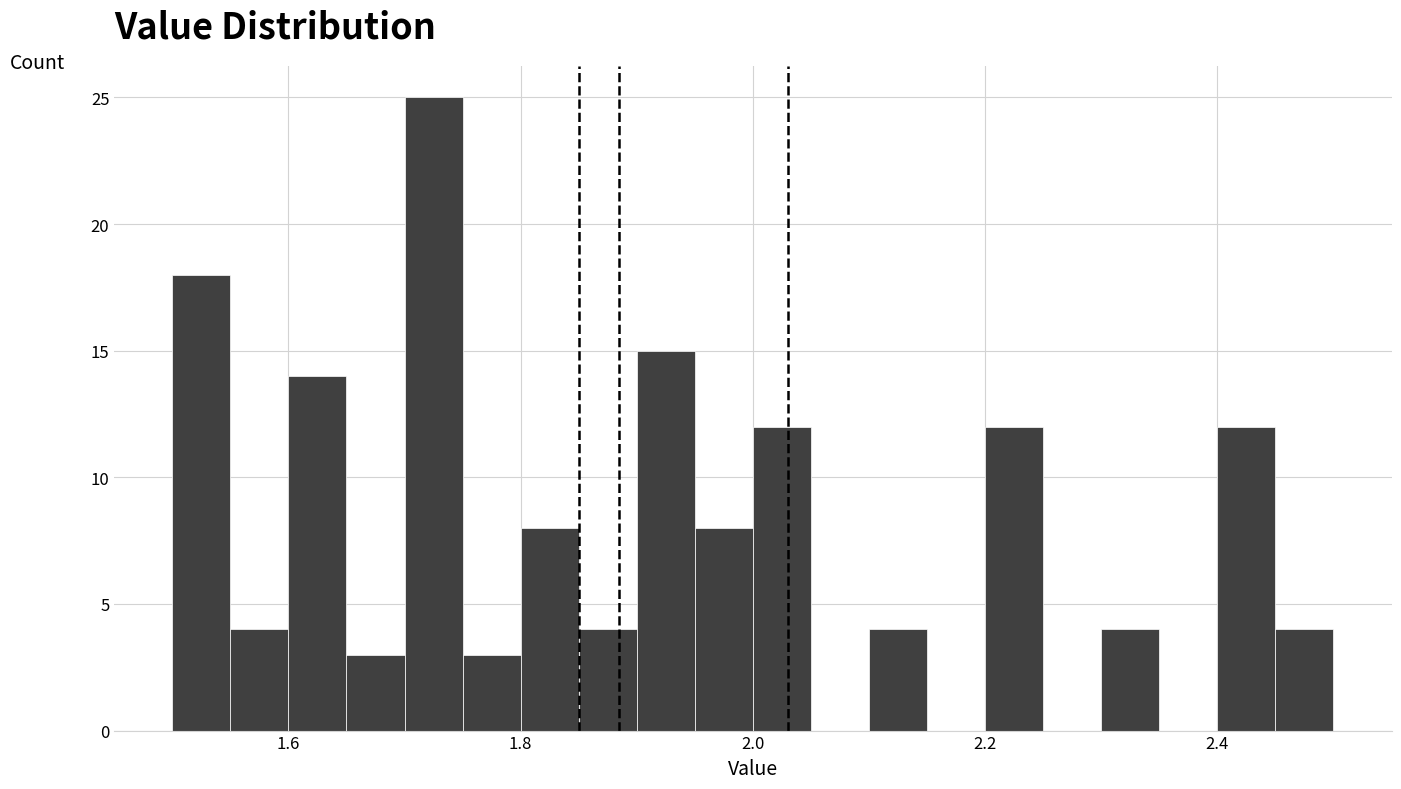

Around what value on the x-axis is the tallest bar? Give the approximate position of its centre, as read against the axis.

1.72